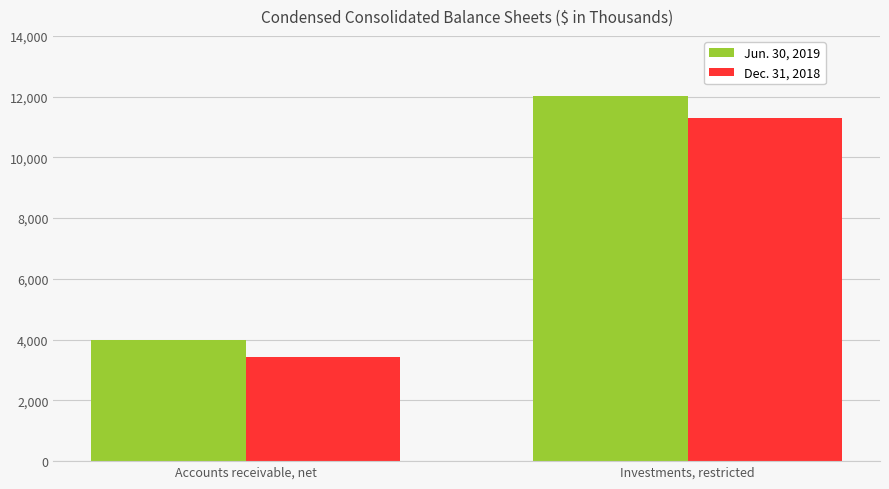

True or false: Jun. 30, 2019 has a value of 12008 at Investments, restricted.

True